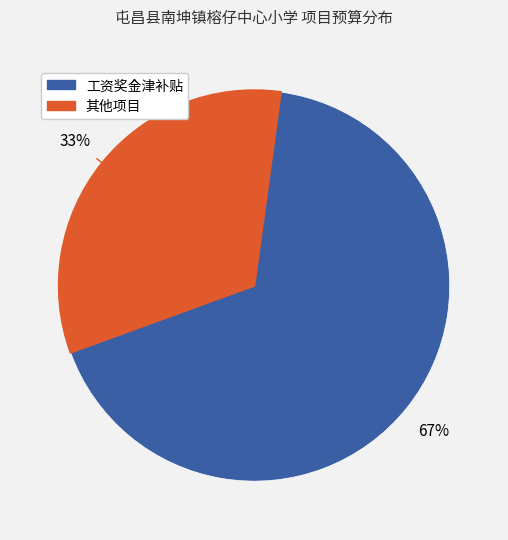

To the nearest percent, what is the average slice percentage?

50%